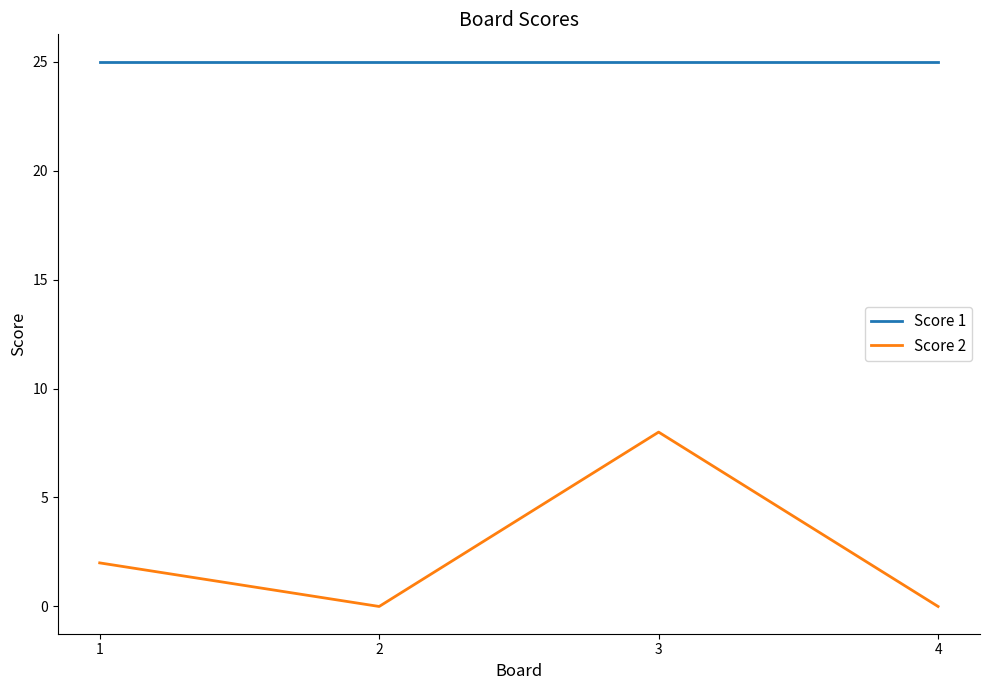

What is the maximum value shown in the chart?

25